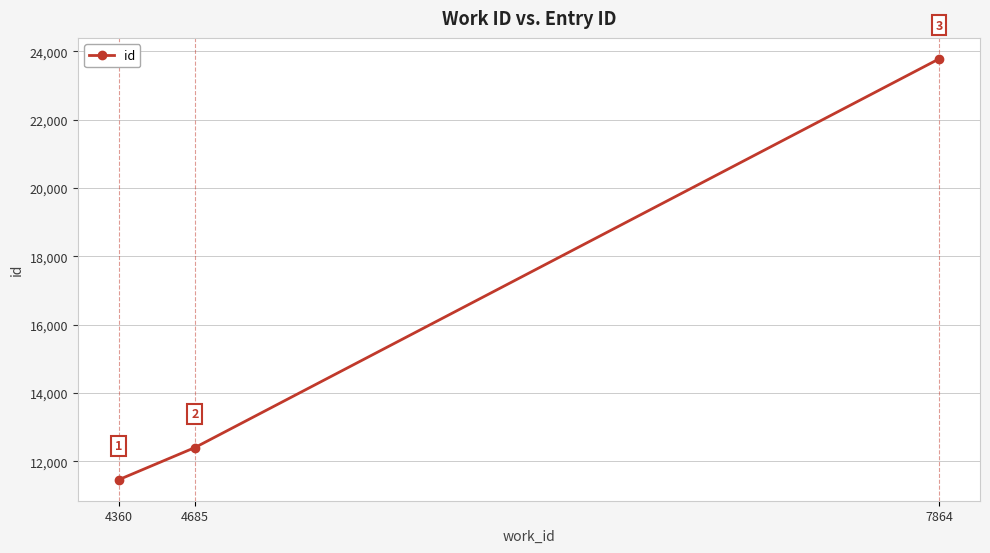

What is the change in value from 4685 to 7864?

+11381